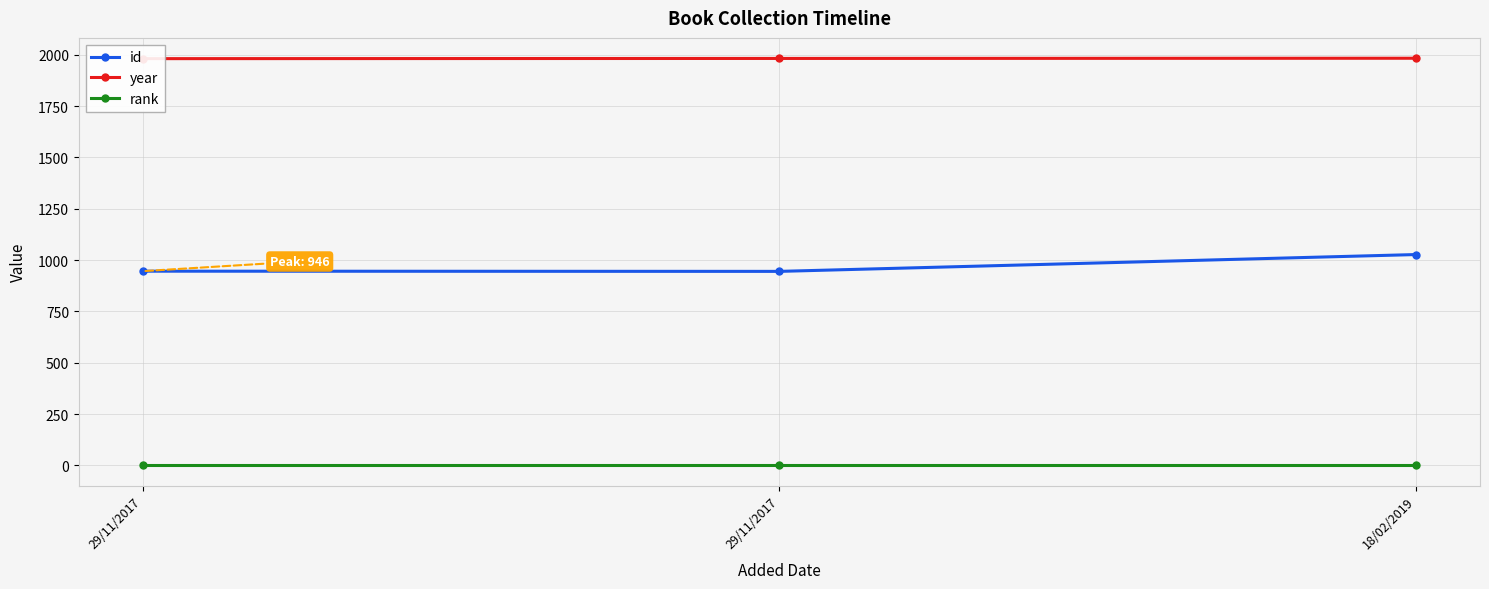

Is the value of id at 29/11/2017 greater than the value of year at 18/02/2019?

No